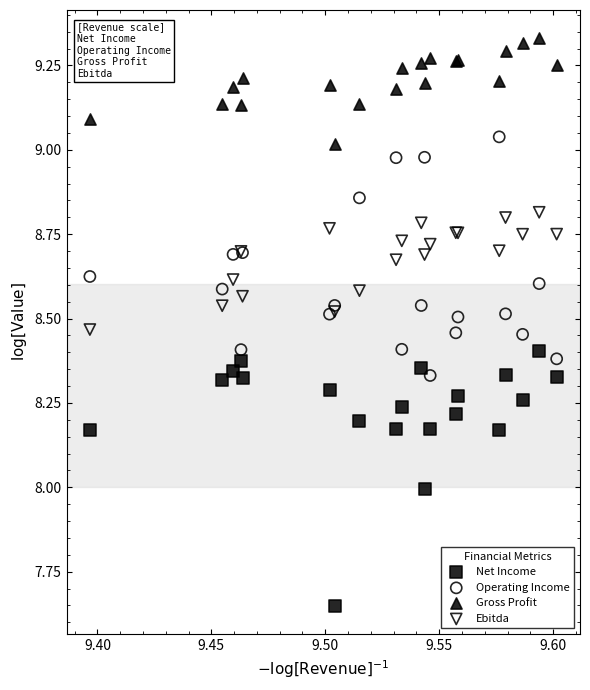

Which series contains the lowest Y value?

Net Income